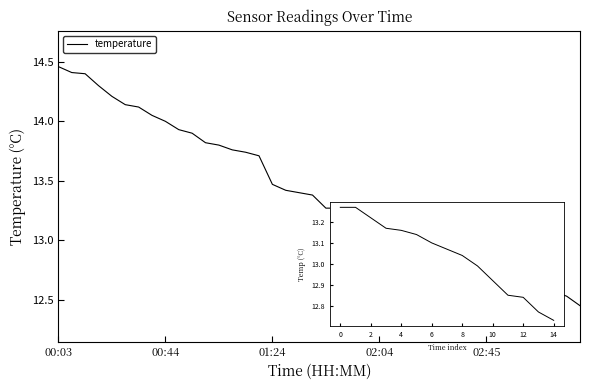

What is the difference between the maximum and minimum values?

2.0